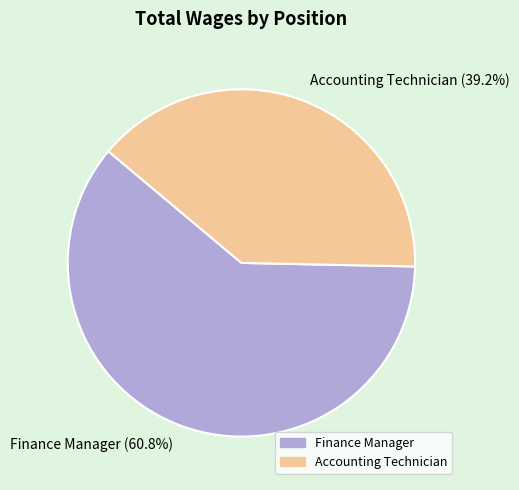

Rank the categories by value from lowest to highest.

Accounting Technician, Finance Manager